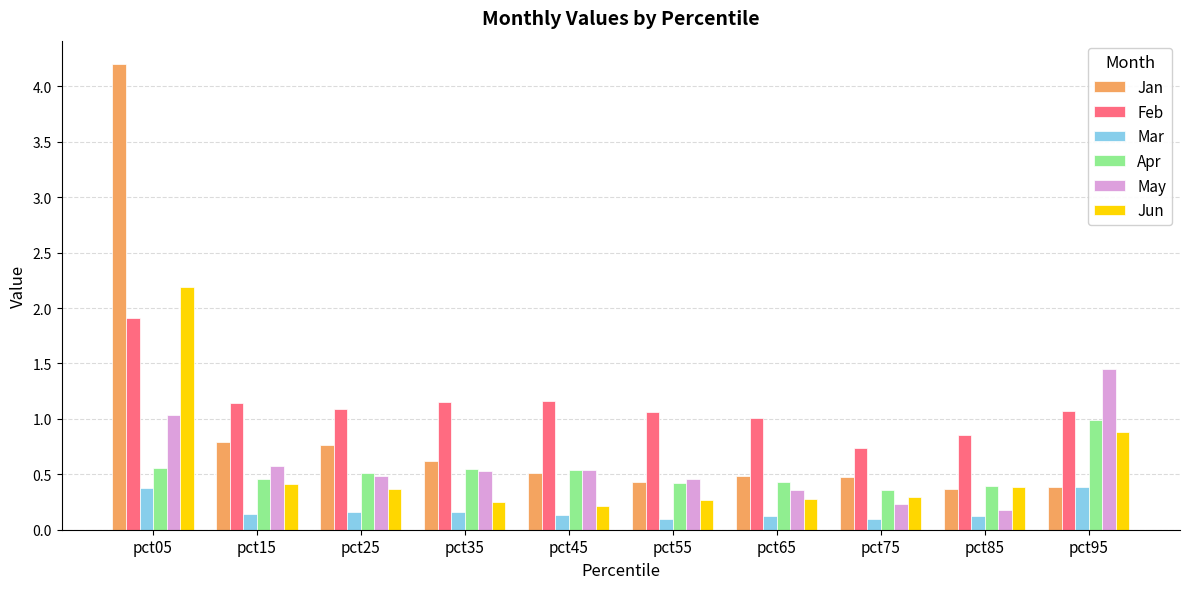

Where is May nearest to the value 0?

pct85